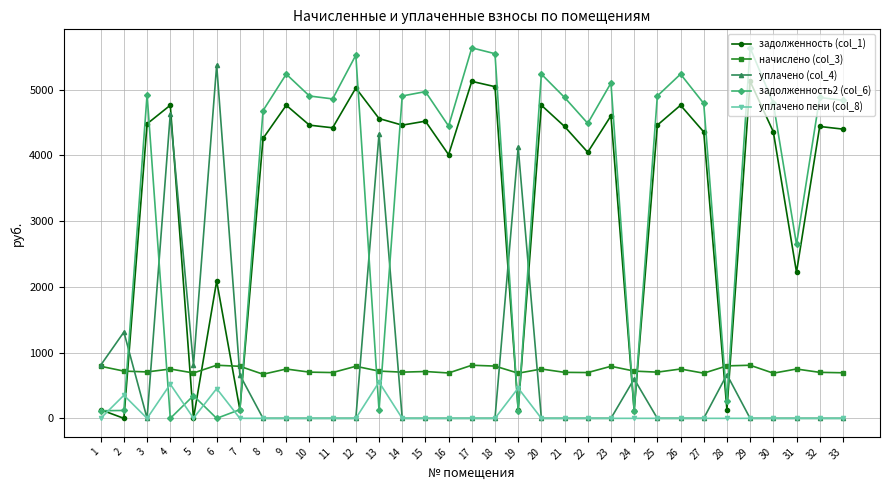

What is the difference between the maximum and minimum values in the уплачено (col_4) series?

5372.5